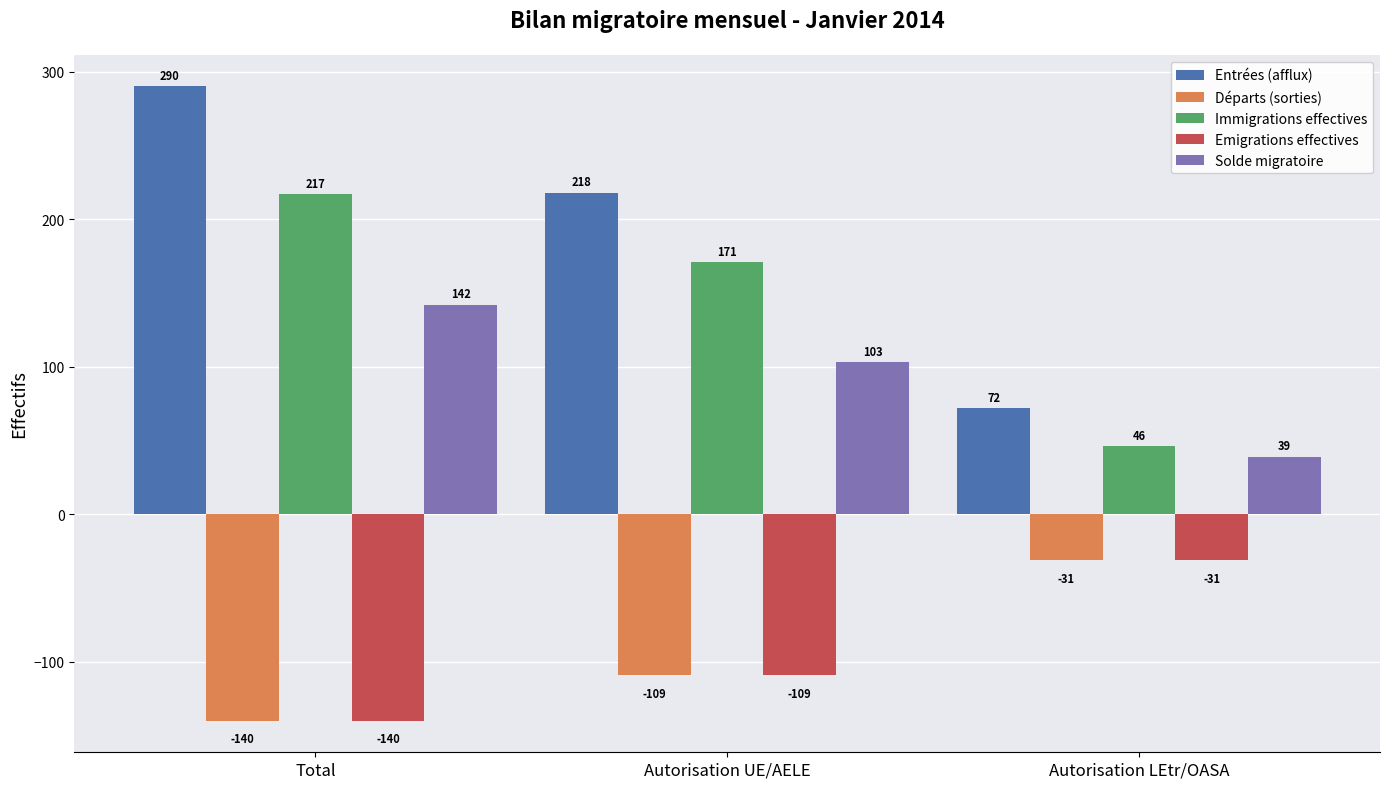

How many bars are there in each group?

5